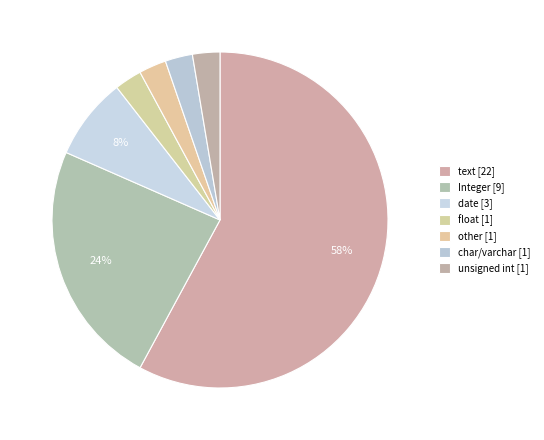

How many segments does this pie chart have?

7